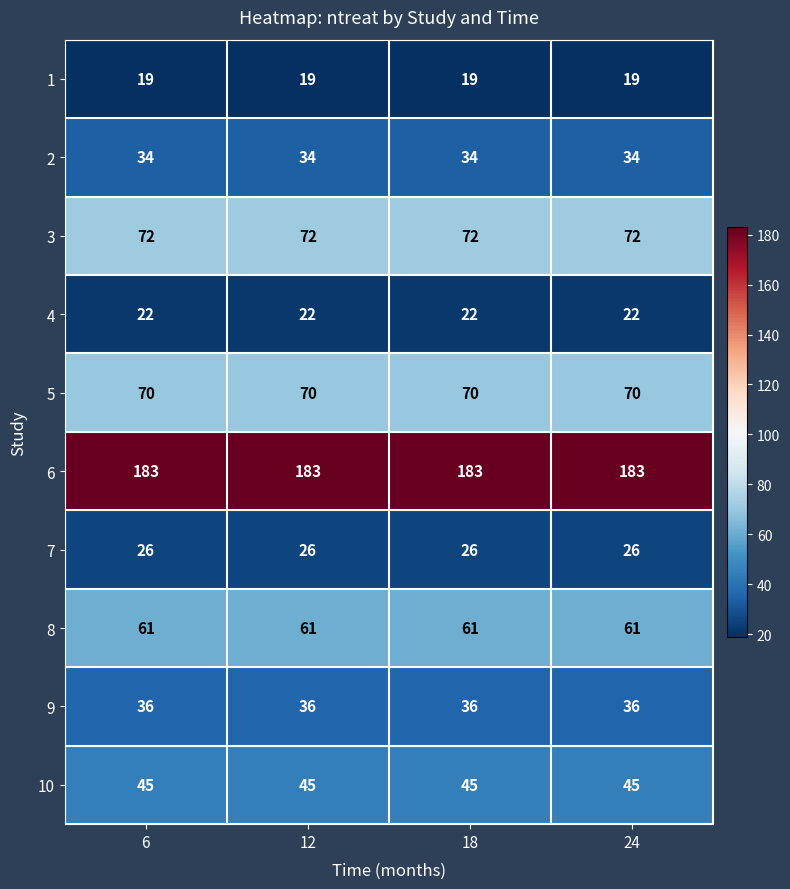

What value does the 3 series have at 12?

72